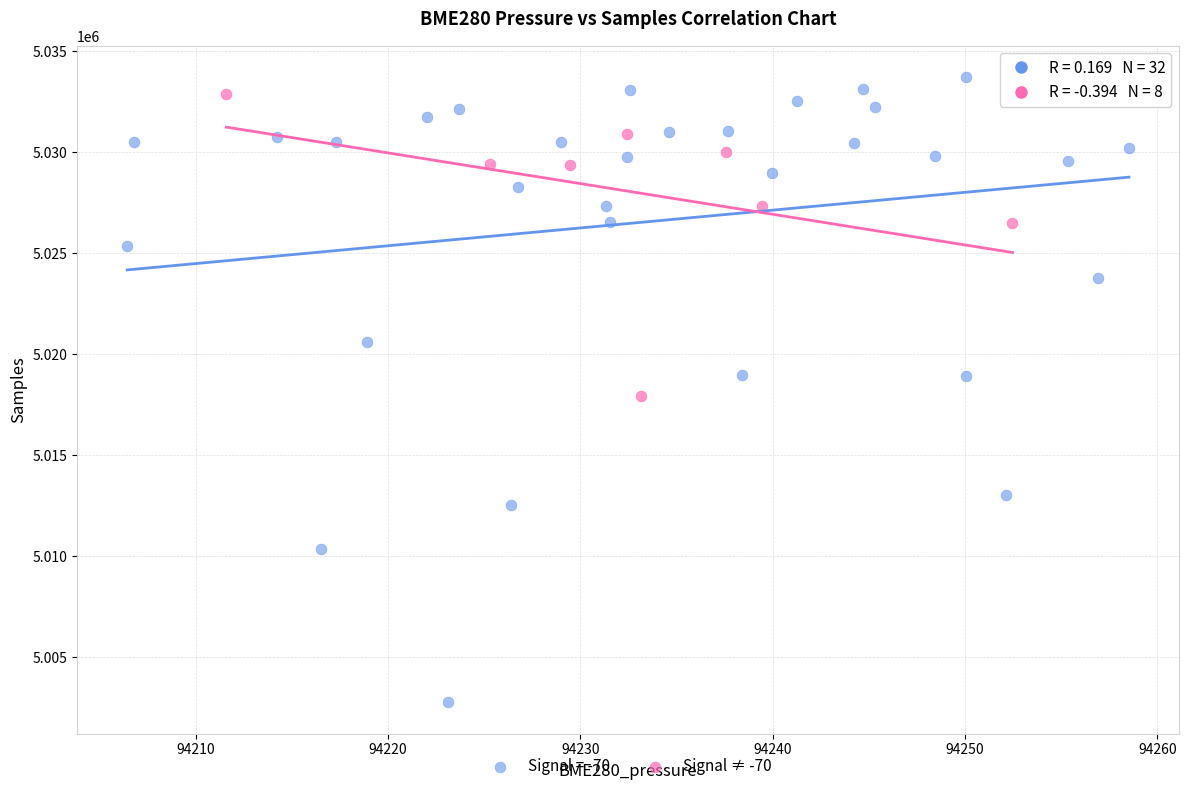

Which series has the widest spread of Y values?

Signal = -70